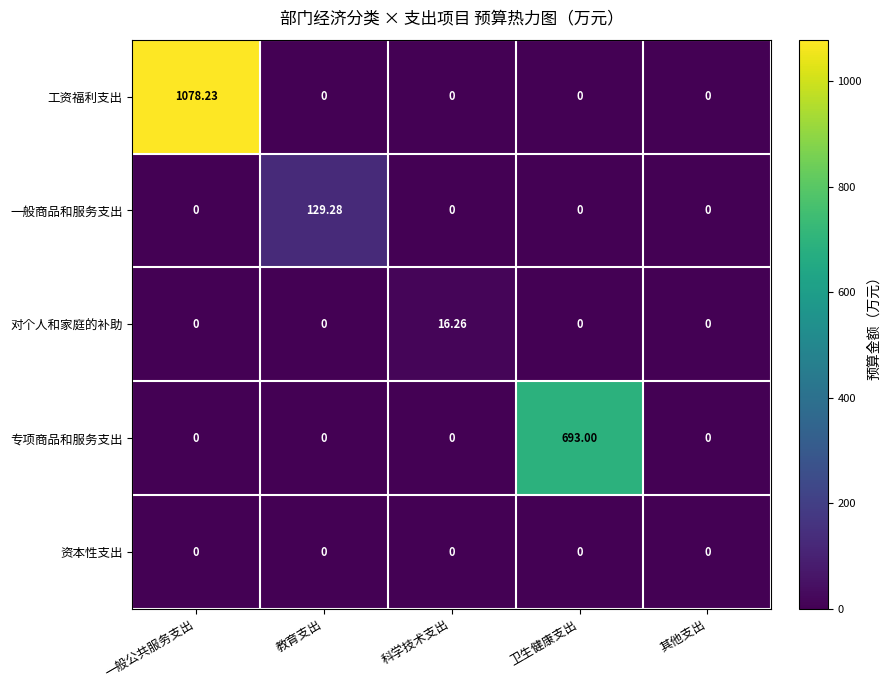

Which series has the largest range (max minus min)?

工资福利支出